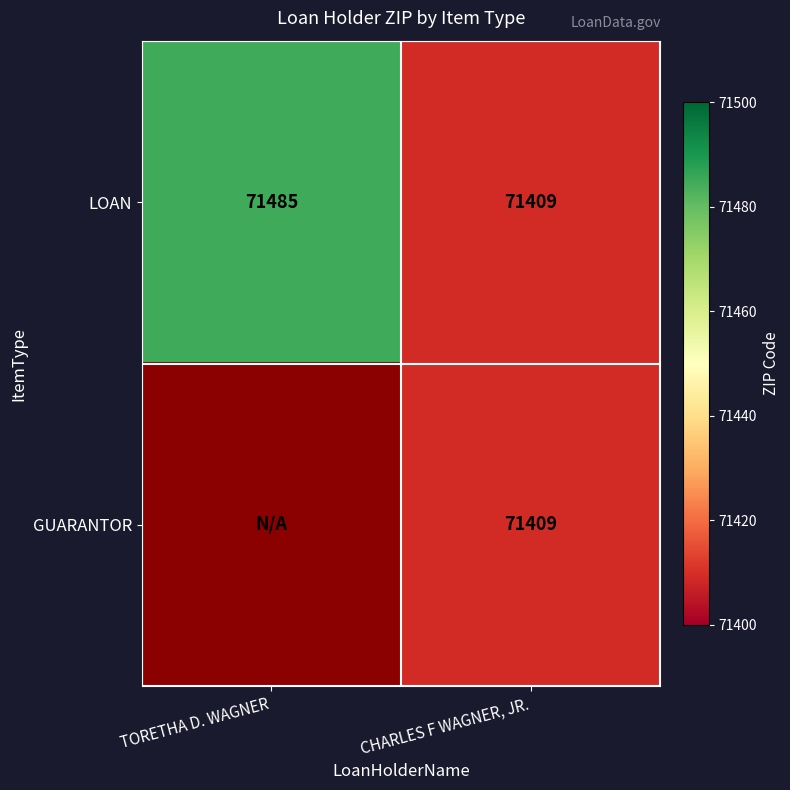

What is the total value across all series at CHARLES F WAGNER, JR.?

142818